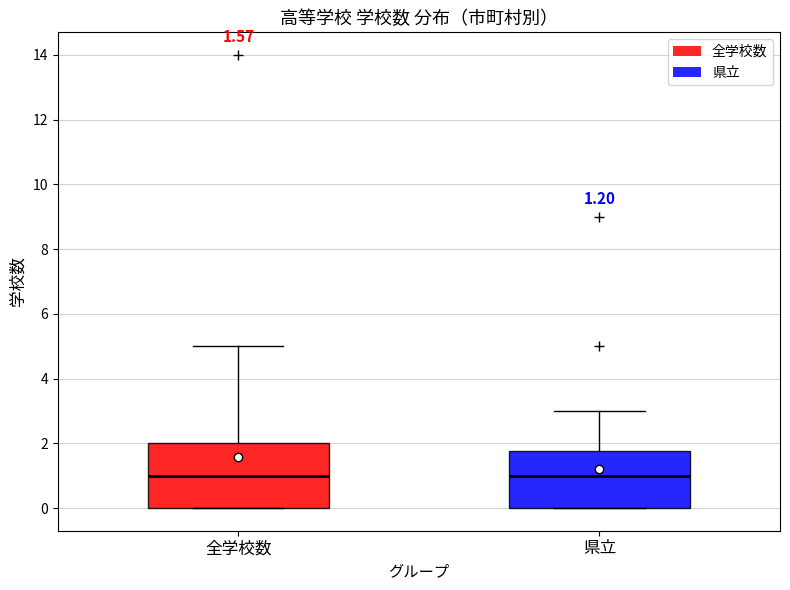

Comparing the boxes themselves (not the whiskers), which one is the tallest?

全学校数